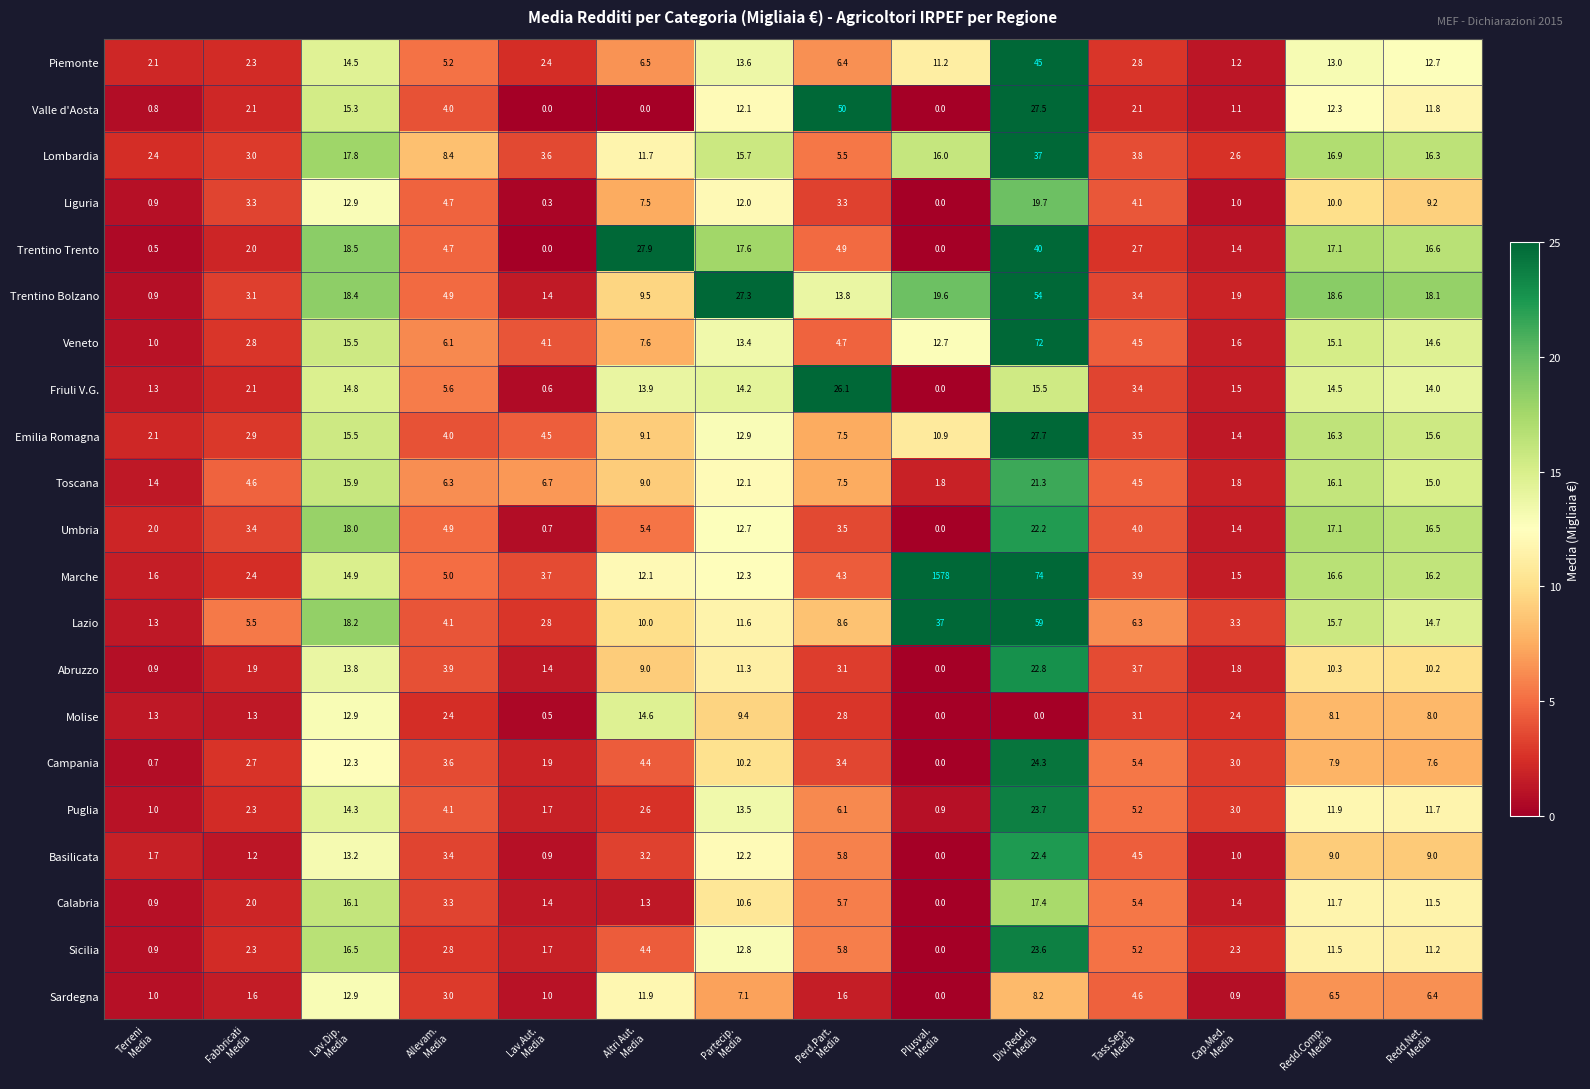

How many series are shown in this chart?

21